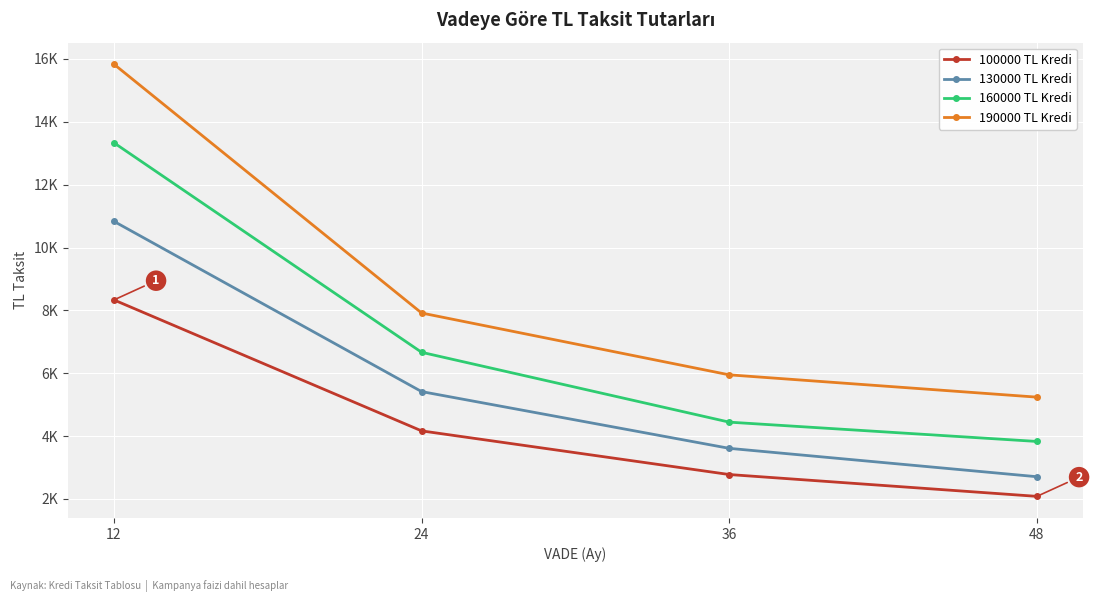

Does the chart have visible grid lines?

Yes